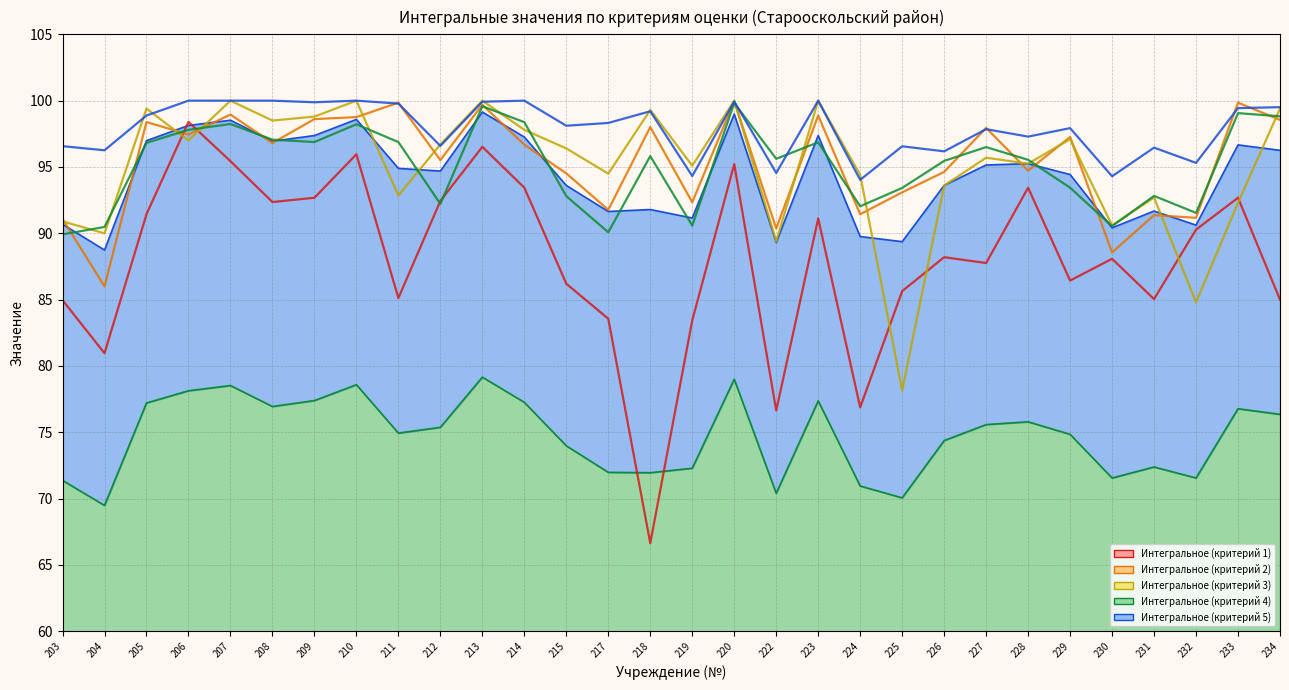

Where is the first local minimum for Интегральное (критерий 1)?

204